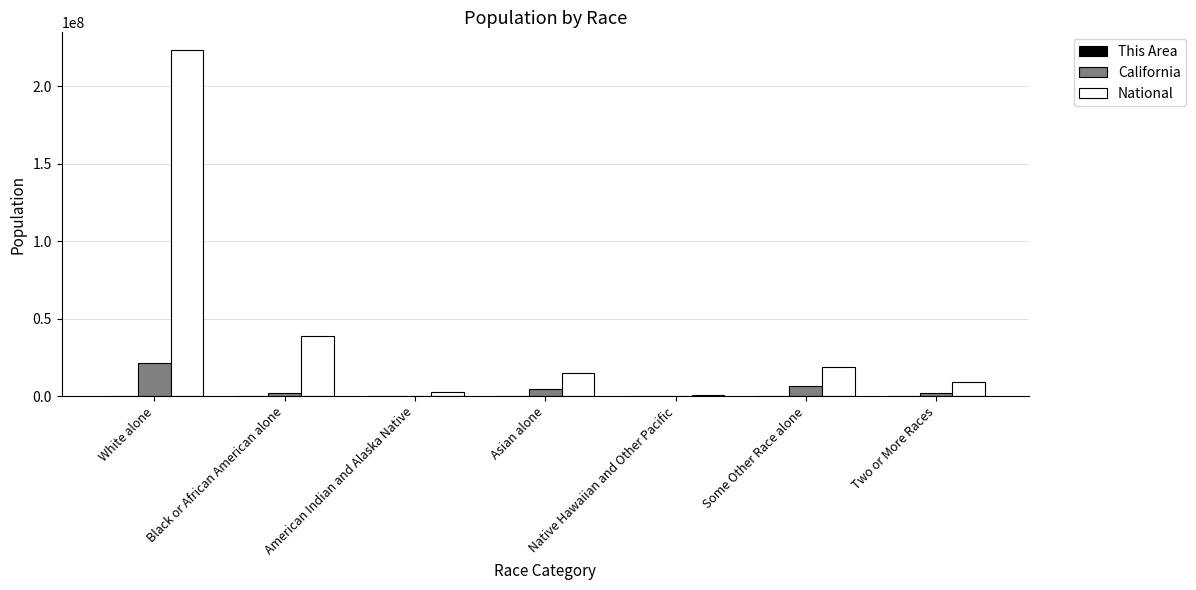

At which category is the sum across all series the highest?

White alone